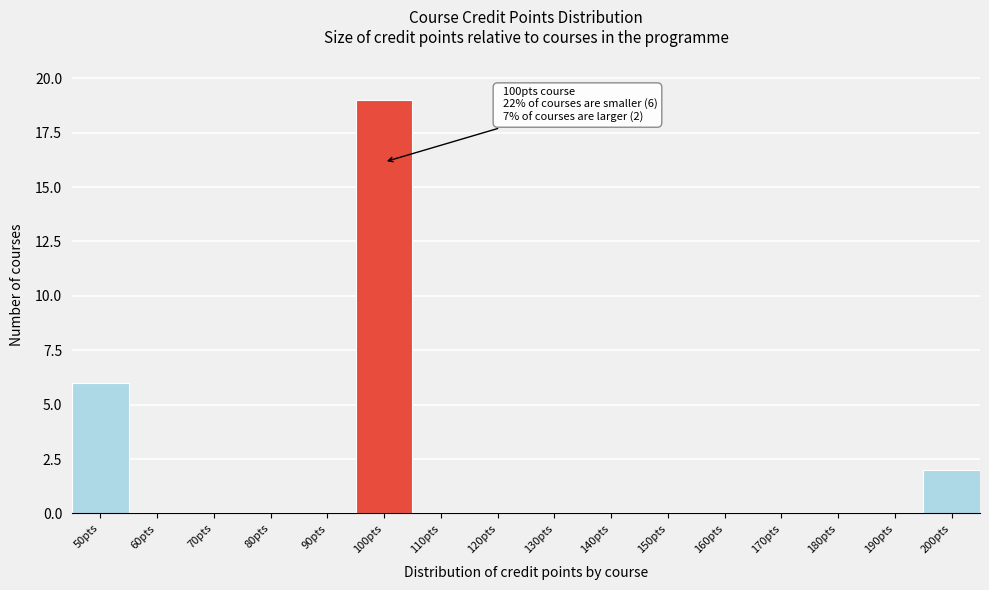

Reading right to left, extract all data points from this chart.

200pts=2	190pts=0	180pts=0	170pts=0	160pts=0	150pts=0	140pts=0	130pts=0	120pts=0	110pts=0	100pts=19	90pts=0	80pts=0	70pts=0	60pts=0	50pts=6